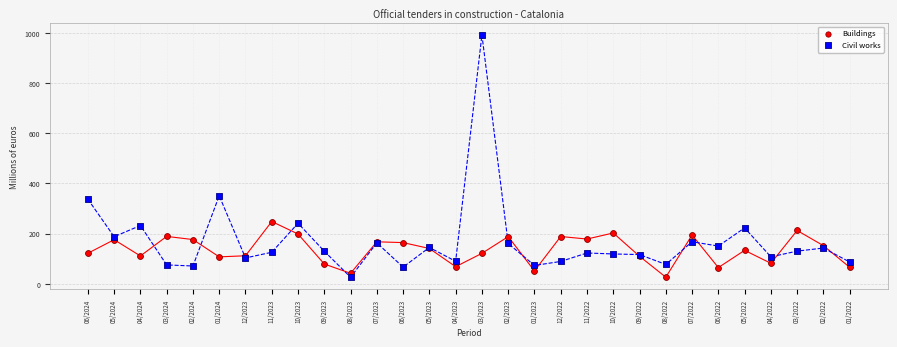

Which series reaches the maximum Y coordinate?

Civil works